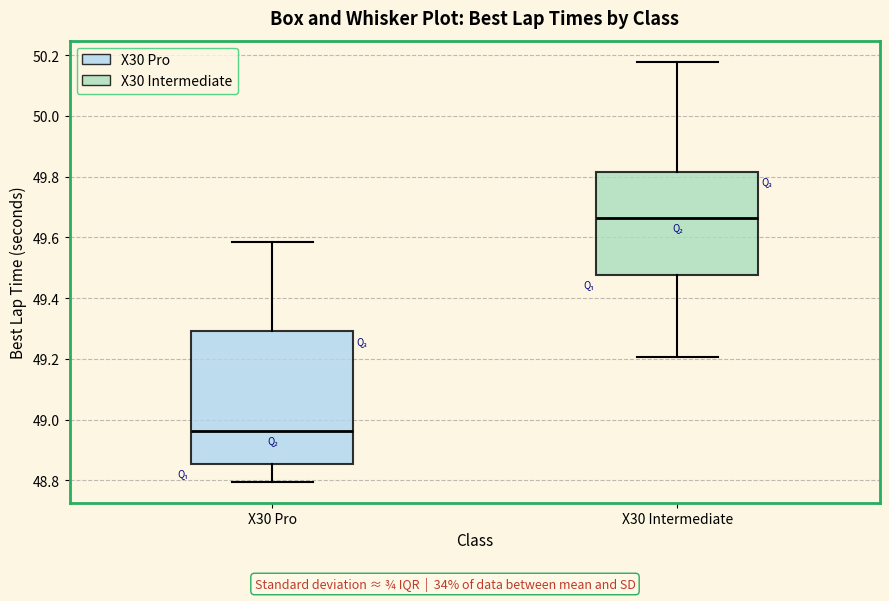

Reading left to right, transcribe this box plot: for each box, give where its median line is, the range the box spans, and where its two whiskers end, as read against the y-axis. The values are not printed on the chart, so give them approximately, as read against the axis.

X30 Pro: median 48.96, box 48.86 to 49.30, whiskers 48.80 to 49.58
X30 Intermediate: median 49.66, box 49.48 to 49.82, whiskers 49.20 to 50.18